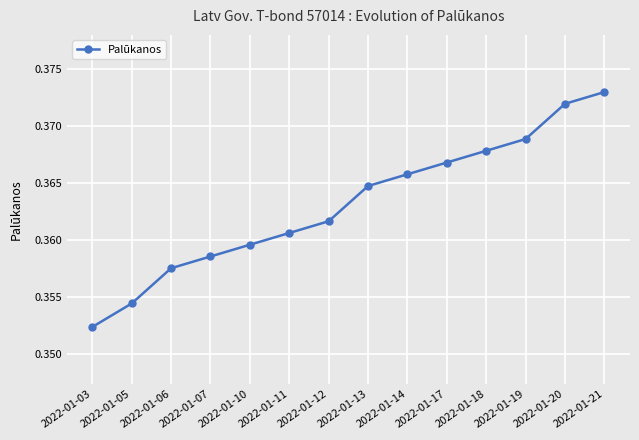

True or false: the data has more than 1 interior local peaks.

False